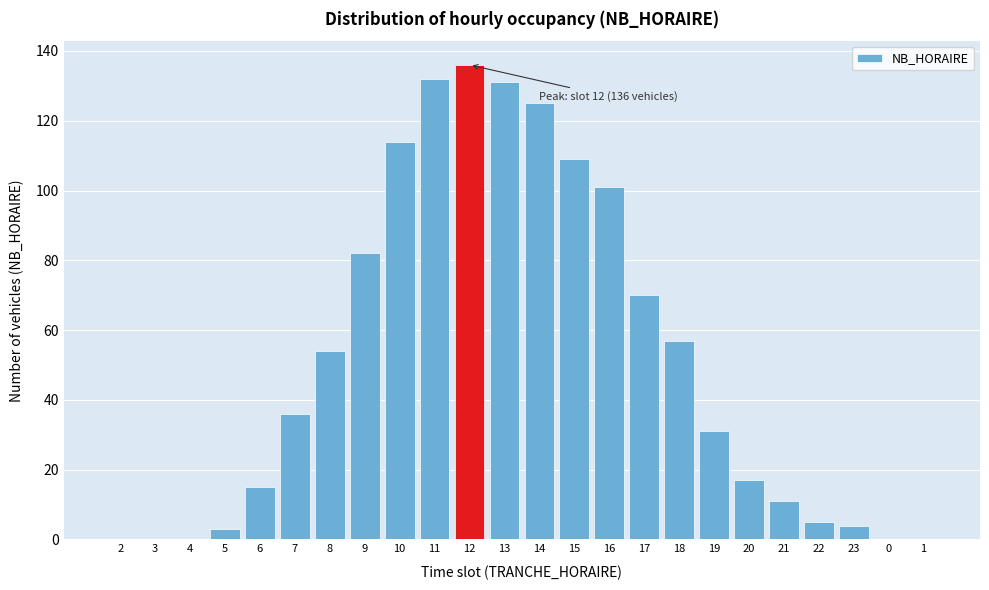

Reading right to left, list all the values displayed in this chart.

1=0	0=0	23=4	22=5	21=11	20=17	19=31	18=57	17=70	16=101	15=109	14=125	13=131	12=136	11=132	10=114	9=82	8=54	7=36	6=15	5=3	4=0	3=0	2=0